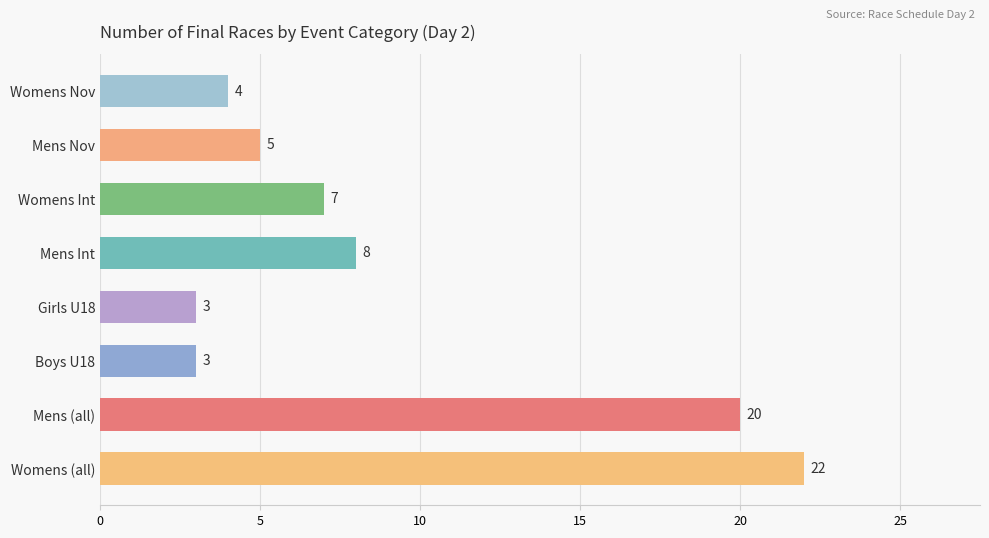

What is the maximum value shown in the chart?

22